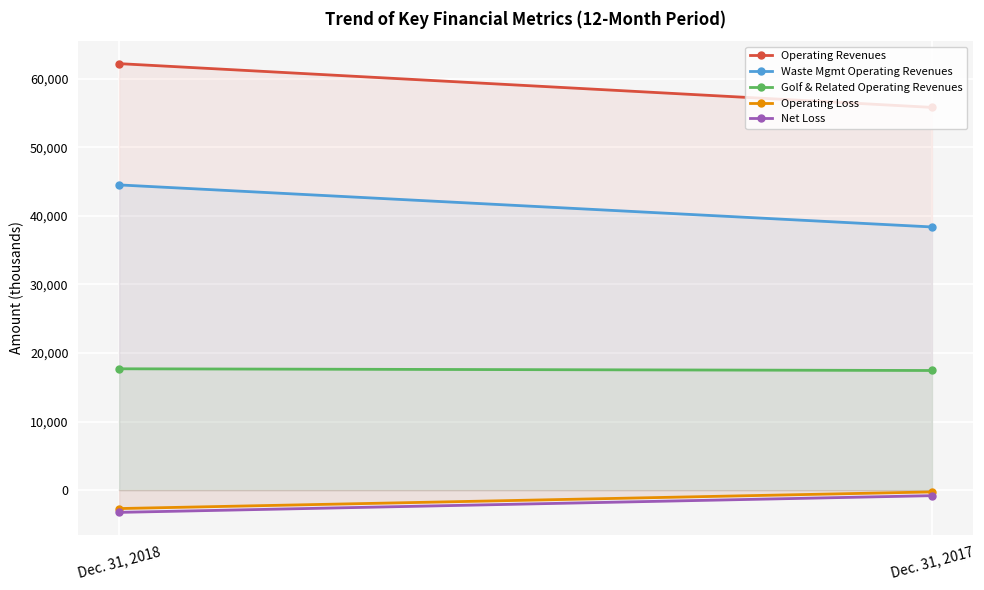

Is the value of Waste Mgmt Operating Revenues at Dec. 31, 2018 greater than the value of Net Loss at Dec. 31, 2018?

Yes